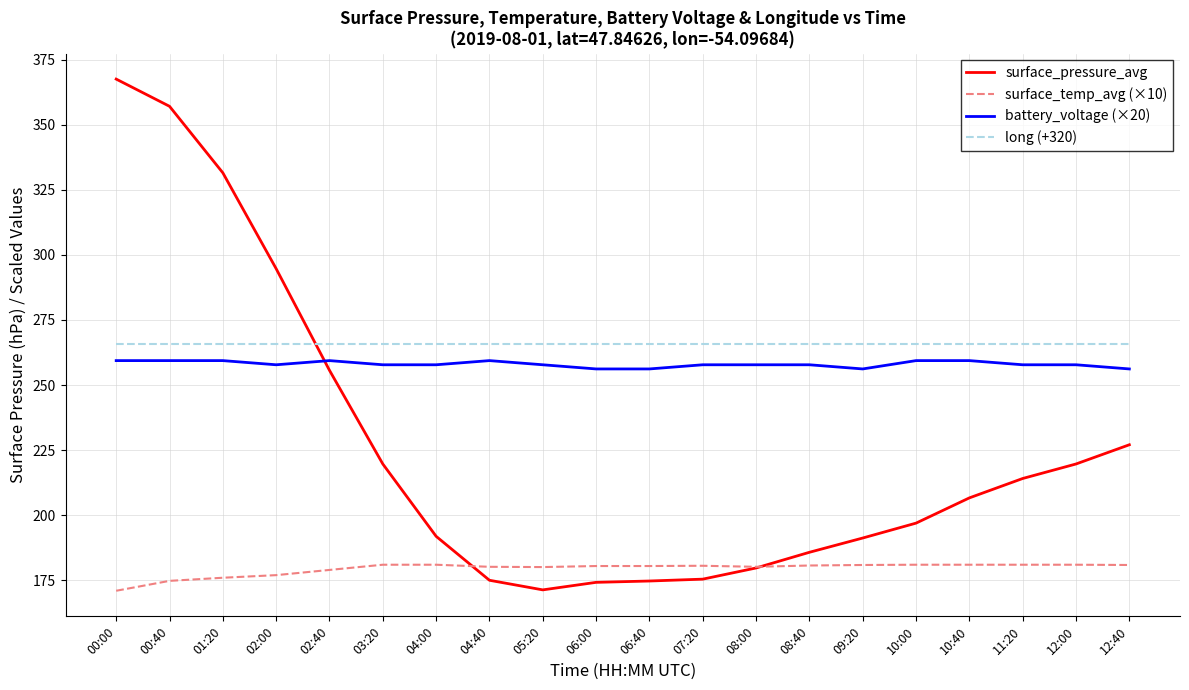

What is the highest value of the battery_voltage (×20) series?

259.4